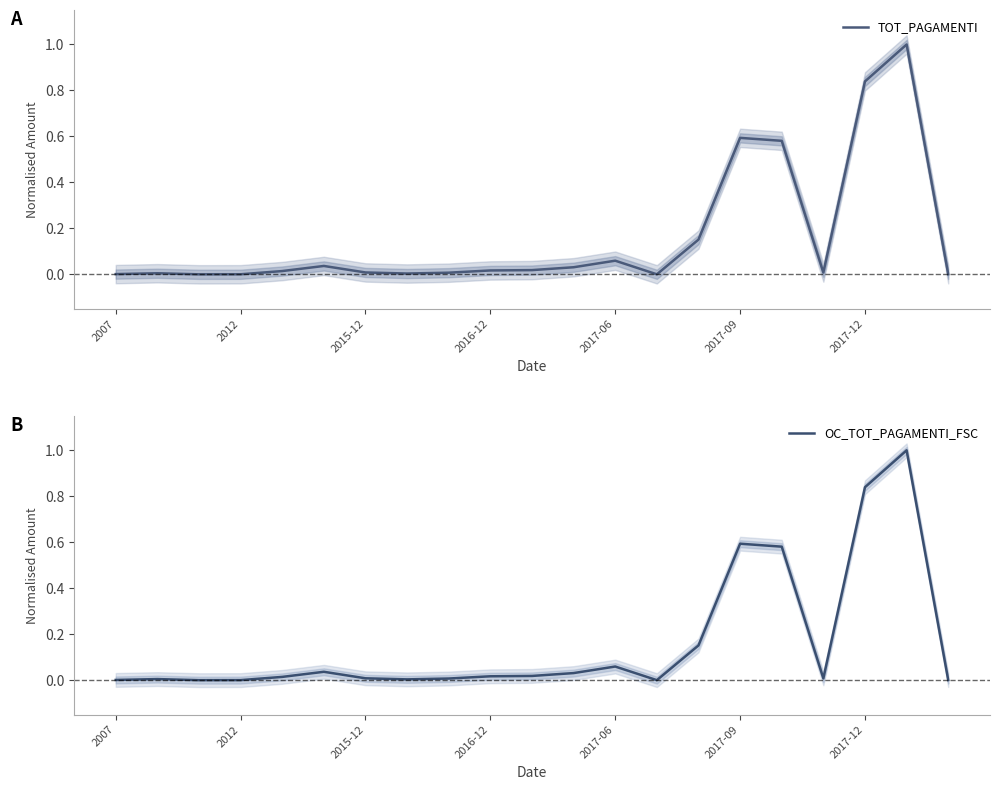

At which label does TOT_PAGAMENTI reach its peak?

19